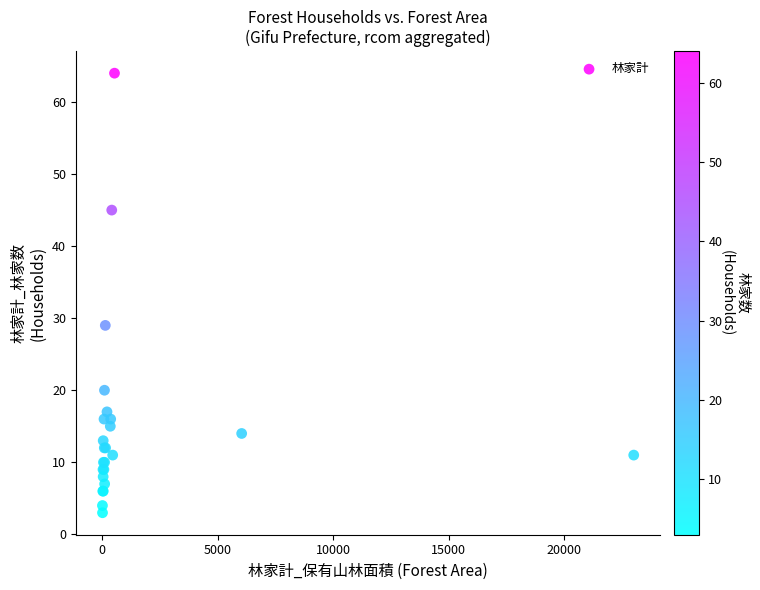

What Y value in the scatter plot is closest to 33?

29